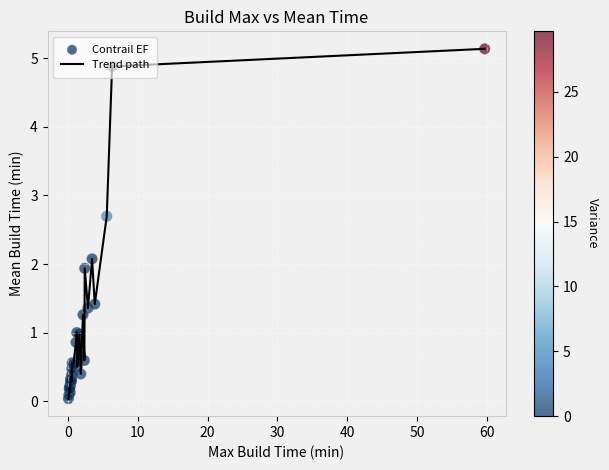

What is the maximum value shown in the chart?

5.1